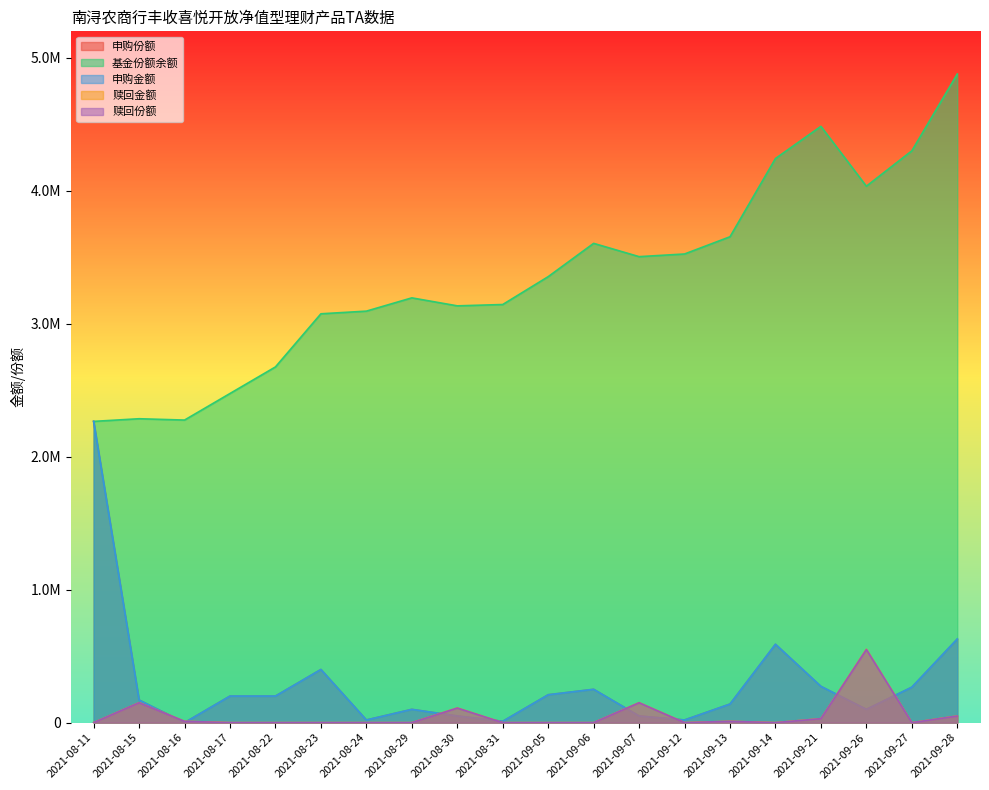

Which has a higher value, 2021-09-05 or 2021-09-12?

2021-09-05